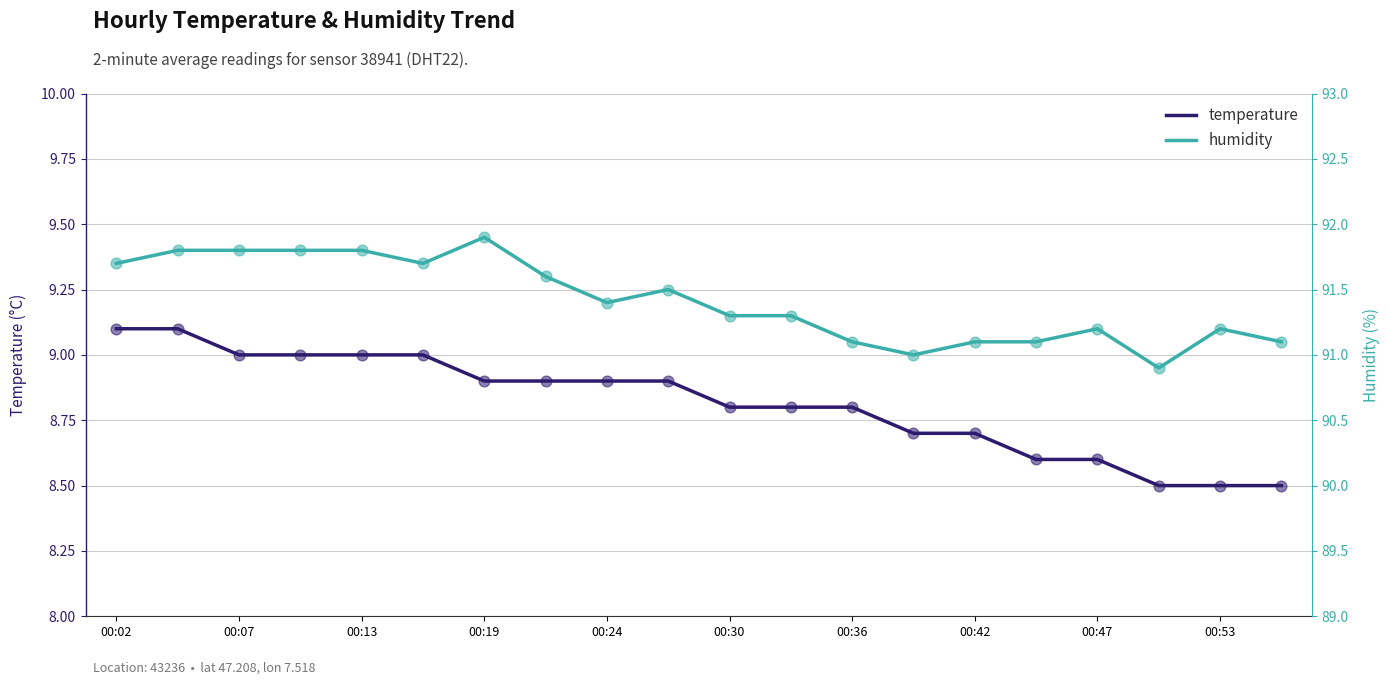

Which series has the largest Y range (max minus min)?

humidity